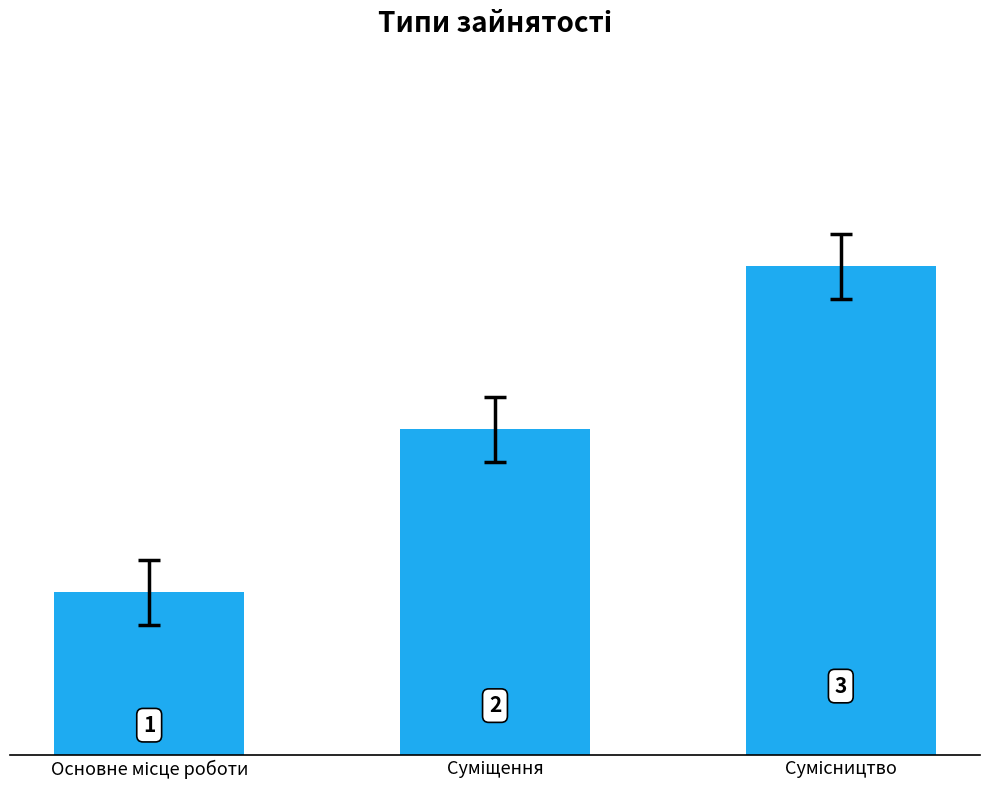

What is the value of the 3rd bar from the left?

3